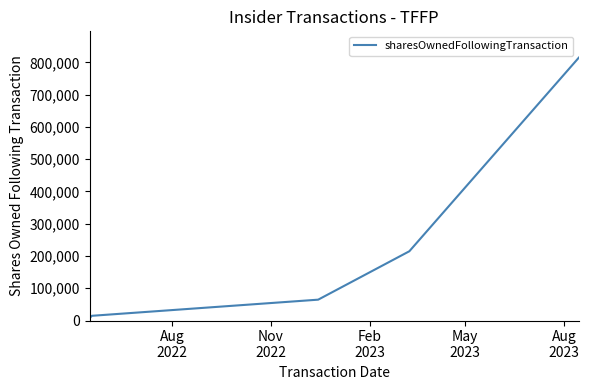

What is the maximum value shown in the chart?

814615